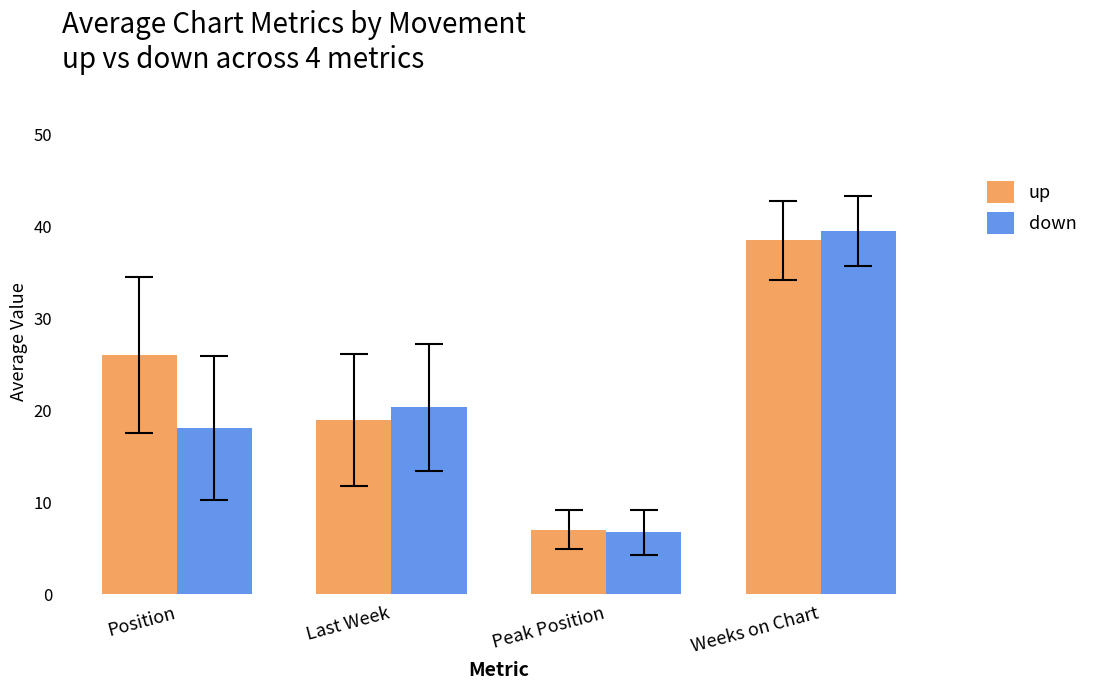

List the labels in order of down value, largest first.

Weeks on Chart, Last Week, Position, Peak Position